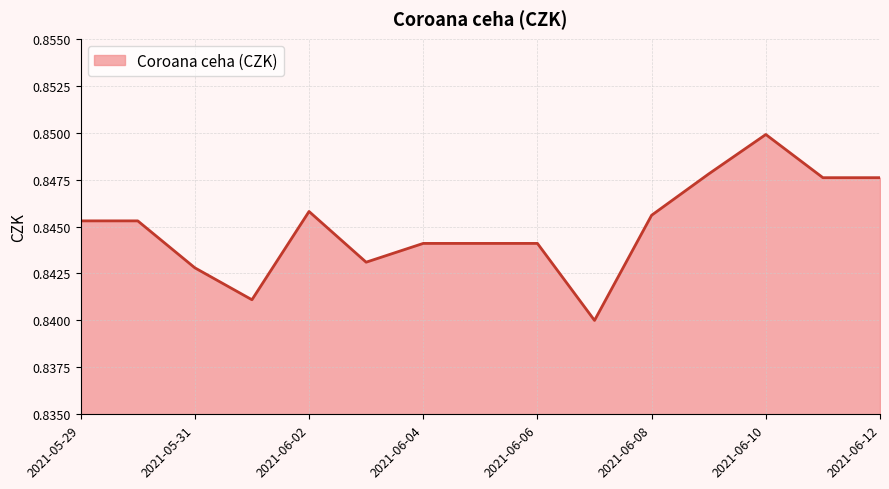

How many lines are shown in the chart?

1